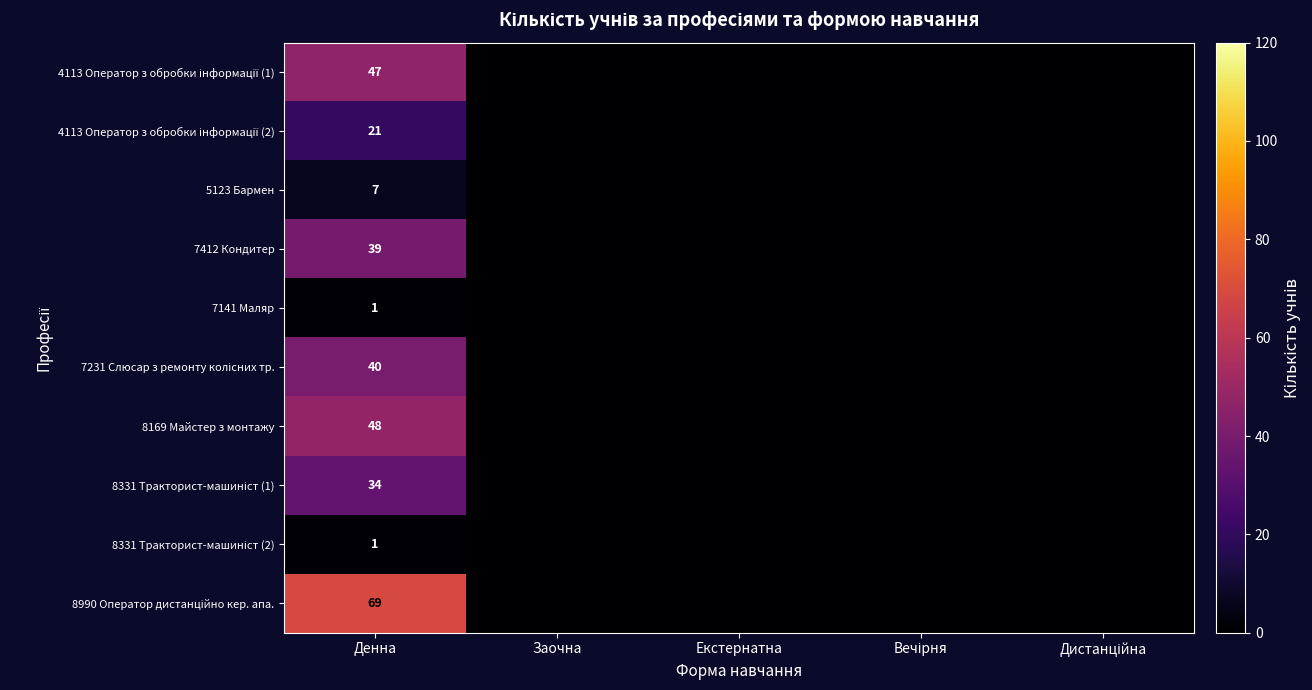

What is the difference between the maximum and minimum values in the 8169 Майстер з монтажу series?

48